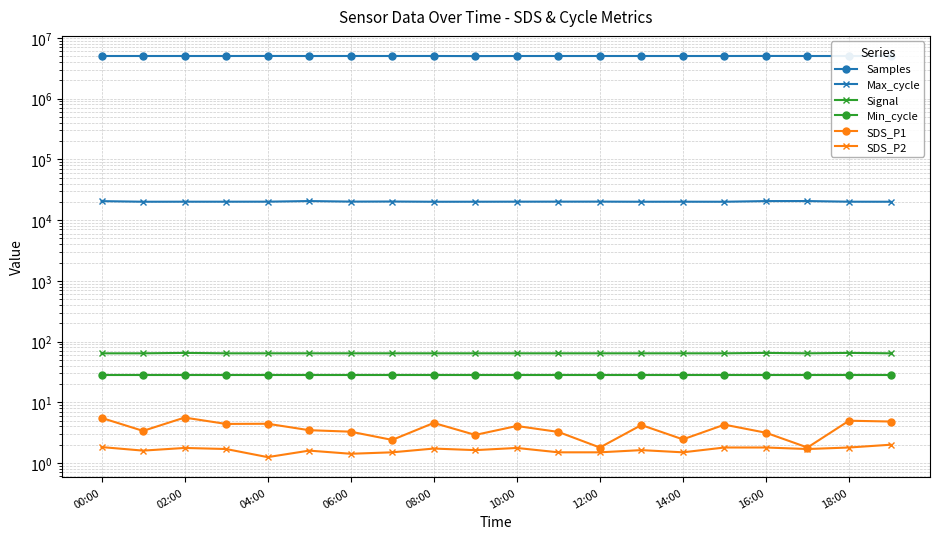

Count the number of categories in the chart.

20